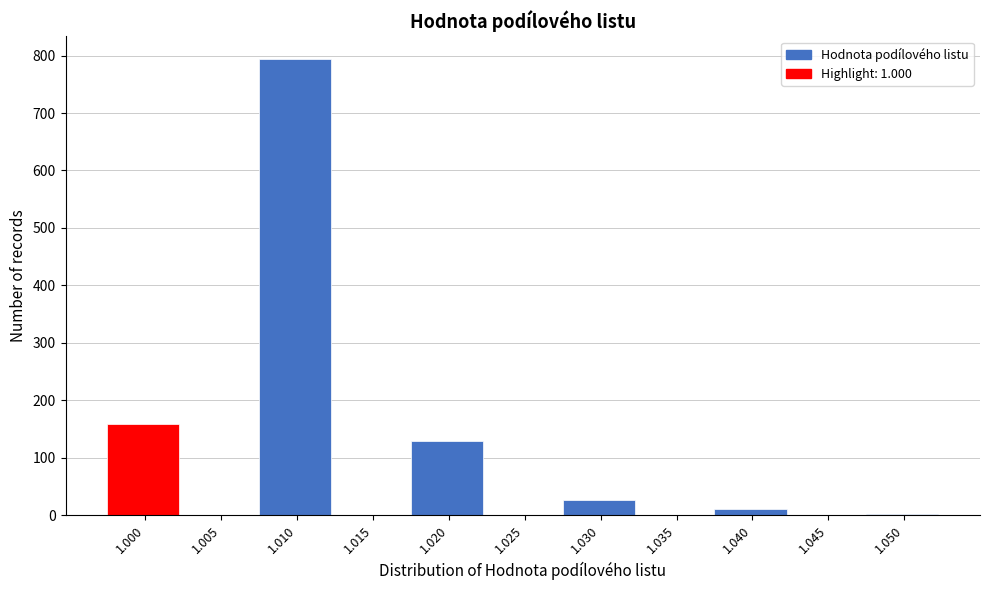

What is the maximum value shown in the chart?

794